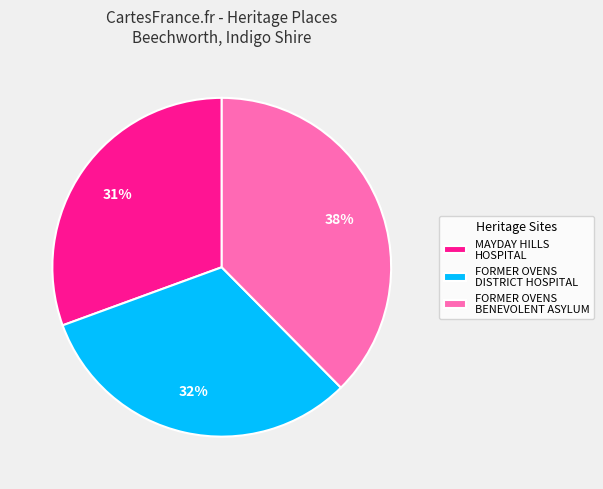

To the nearest percent, what is the combined percentage of FORMER OVENS BENEVOLENT ASYLUM and MAYDAY HILLS HOSPITAL?

68%